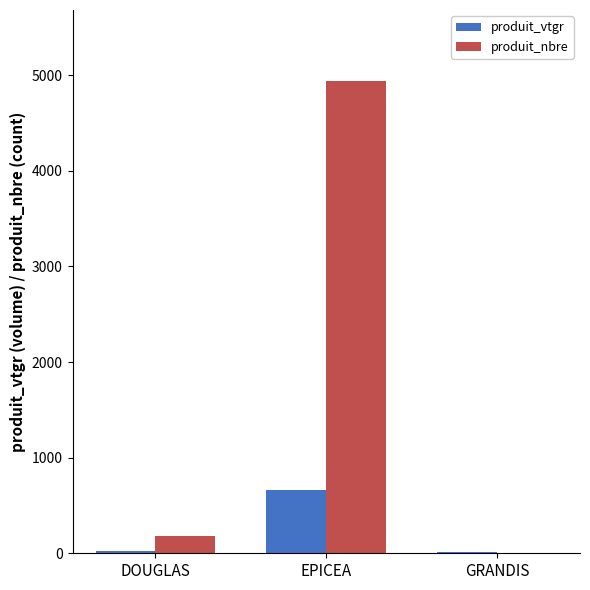

Where is produit_vtgr nearest to the value 337?

DOUGLAS